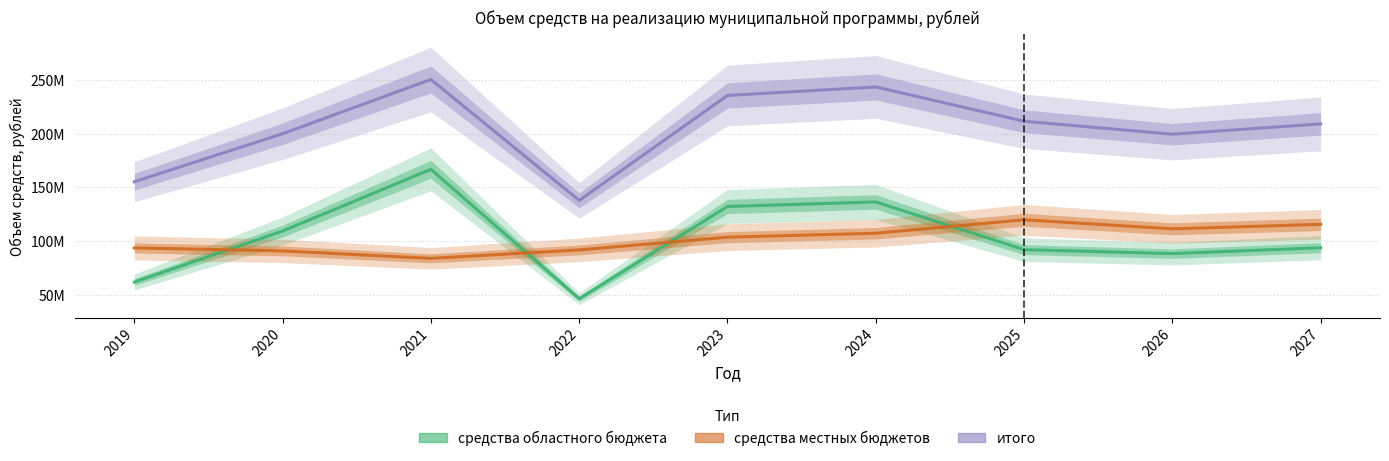

At which category does the chart reach its peak across all series?

2021